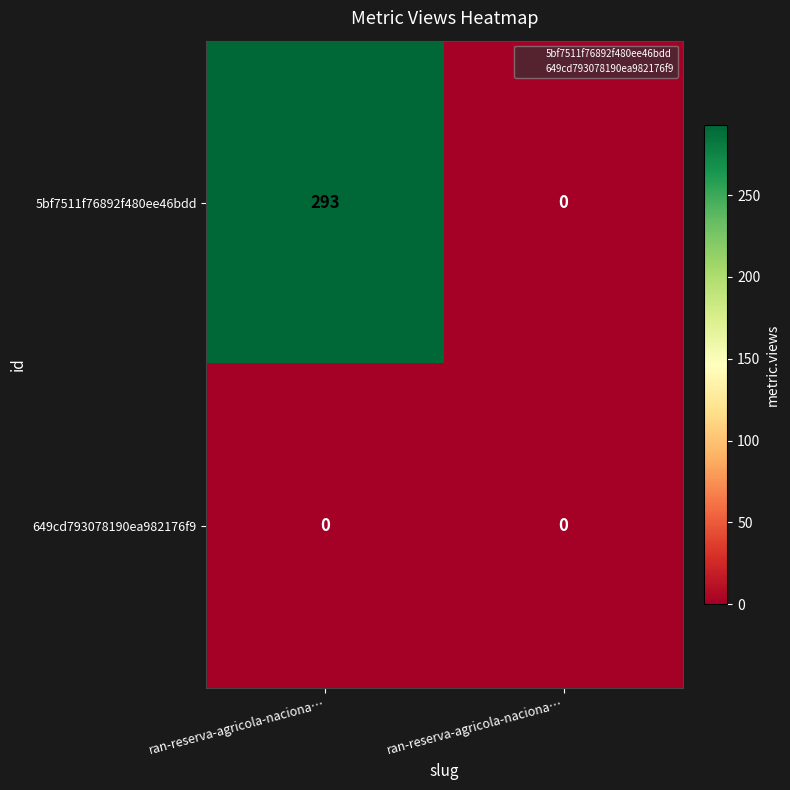

Reading right to left, list all the values displayed in this chart.

5bf7511f76892f480ee46bdd: ran-reserva-agricola-naciona…=0	ran-reserva-agricola-naciona…=293
649cd793078190ea982176f9: ran-reserva-agricola-naciona…=0	ran-reserva-agricola-naciona…=0